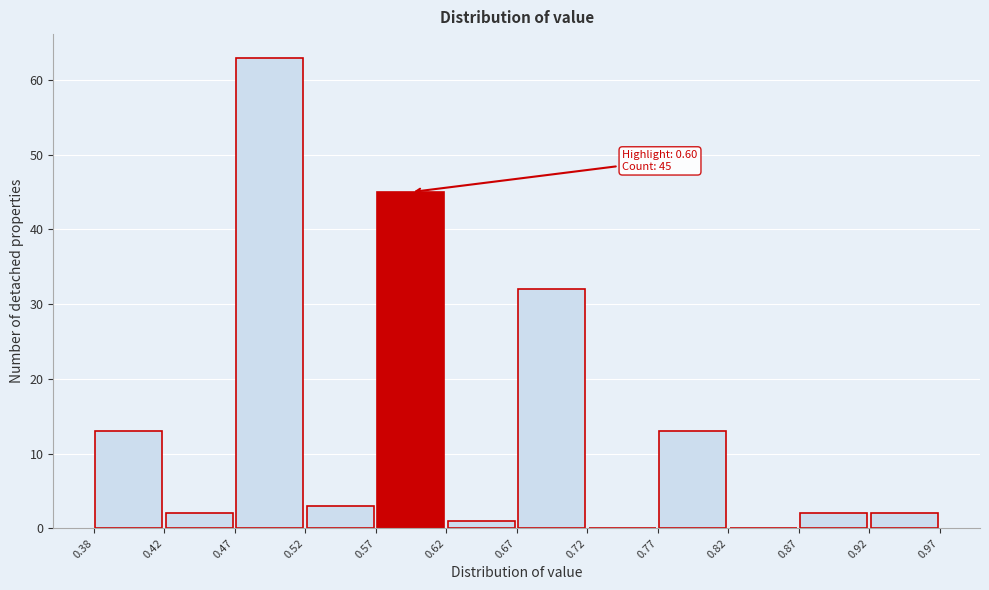

Which range on the x-axis has the tallest bar?

0.47 to 0.52